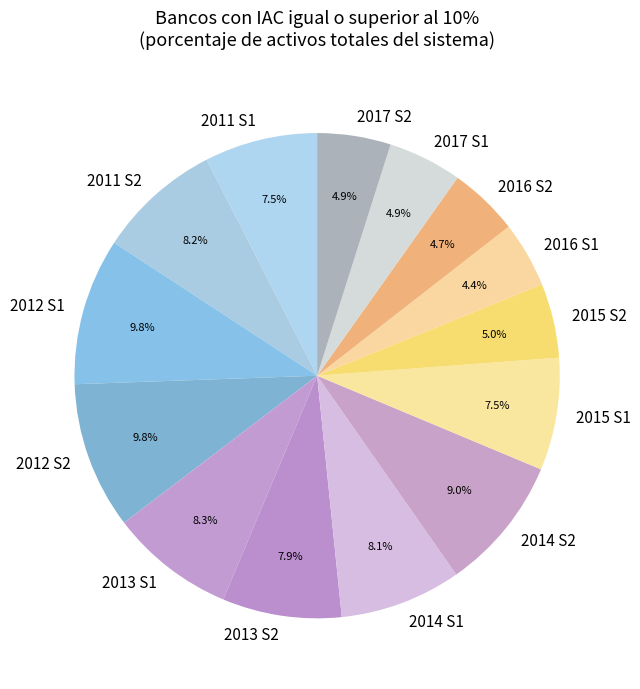

What percentage is the 2015 S2 slice, to the nearest percent?

5%